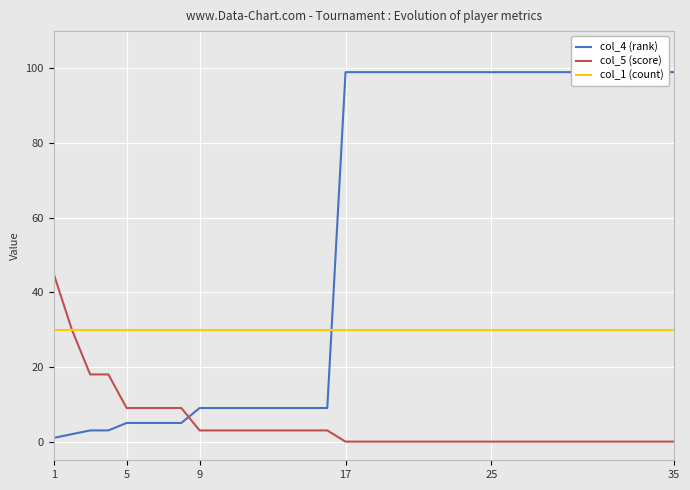

True or false: col_1 (count) has a value of 30 at 9.

True